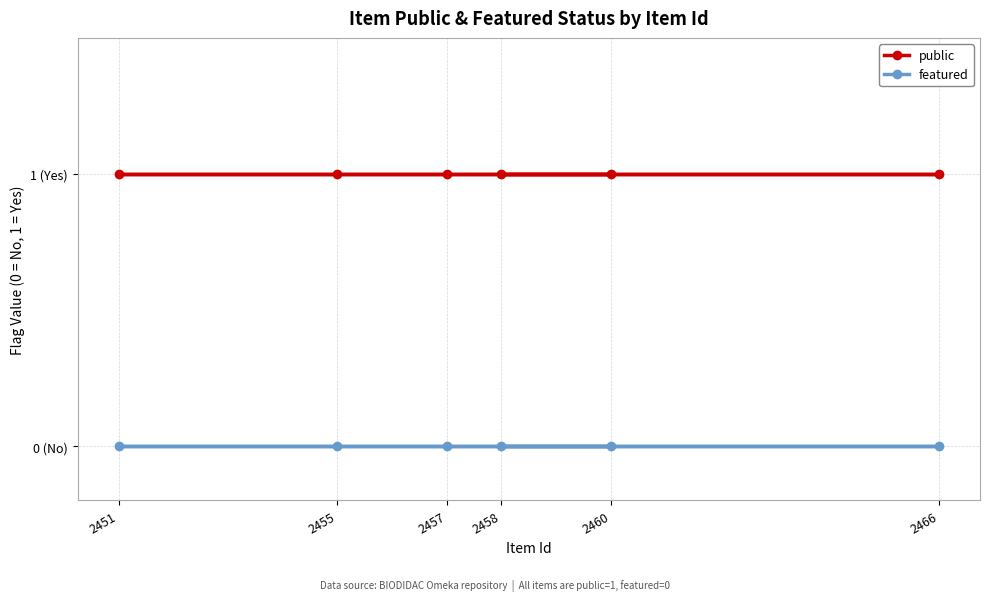

What is the spread (max minus min) of values at 2451?

1